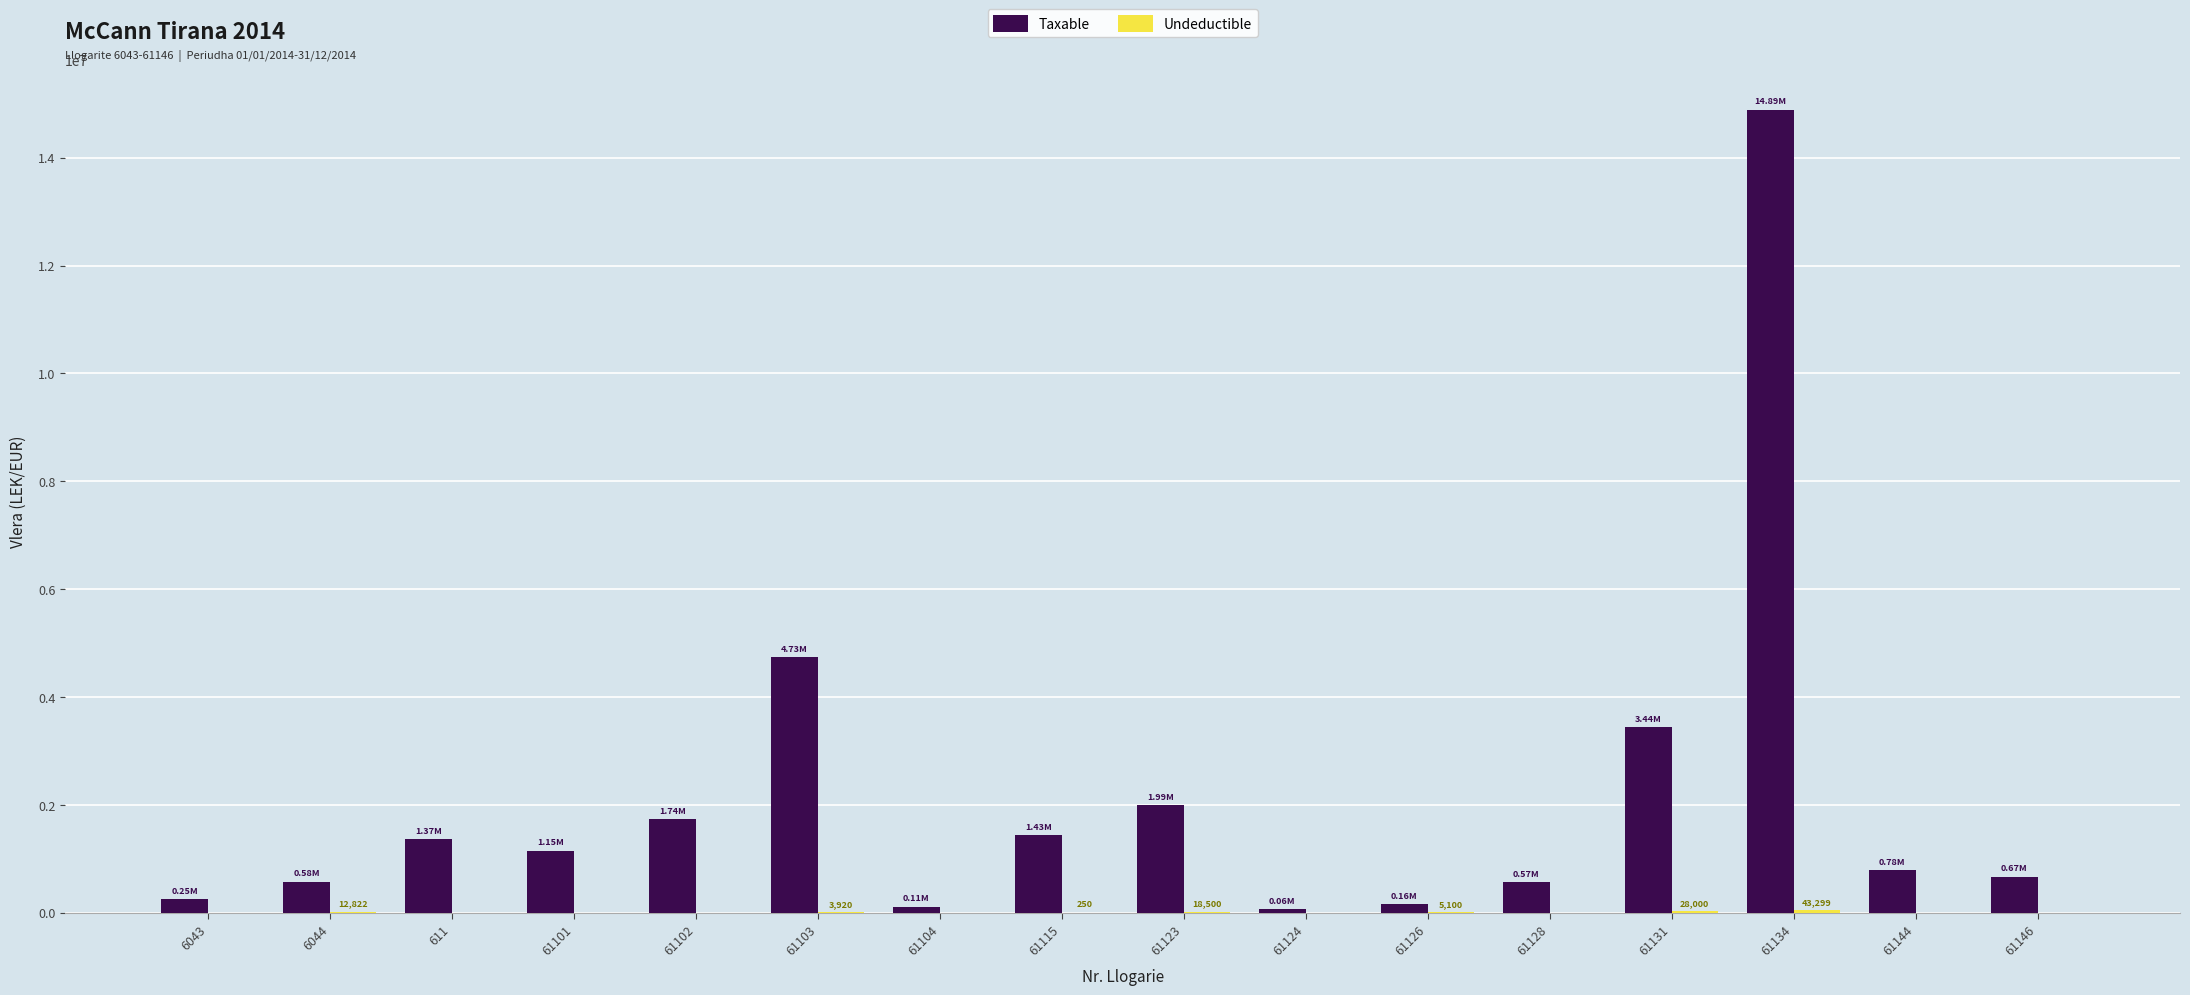

At which label does Taxable reach its peak?

61134